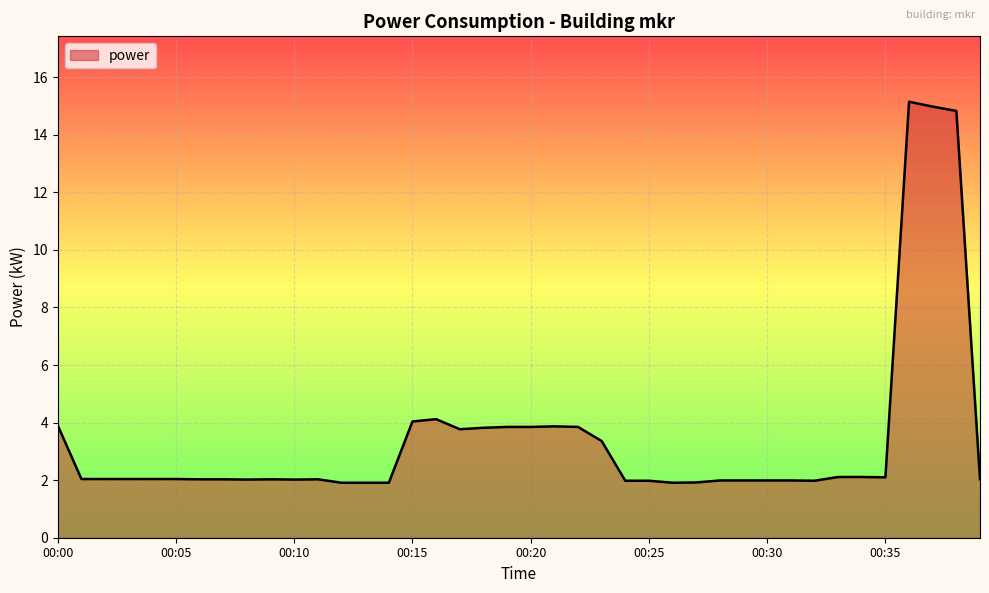

Does the chart display data point markers on the line(s)?

No